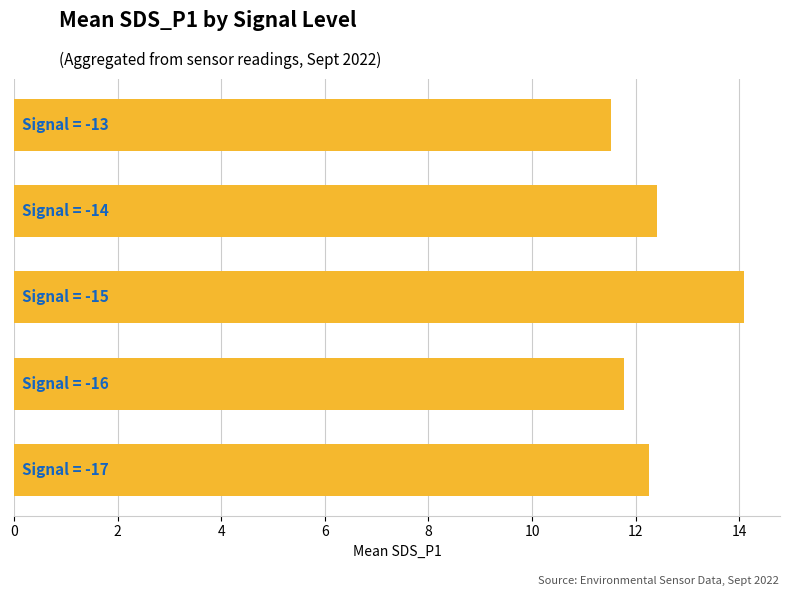

What is the difference between the second highest and second lowest values?

0.6